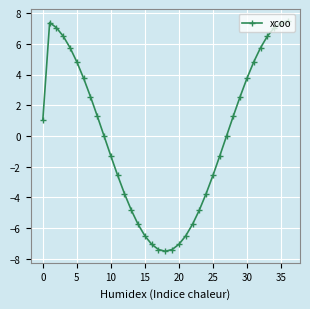

What is the value of the 6th point from the left?

4.8